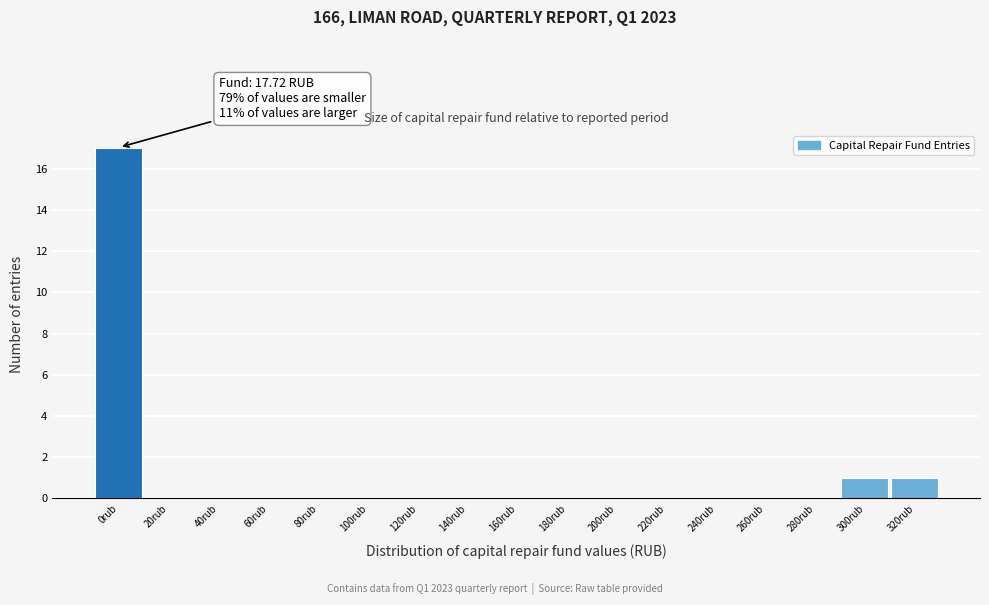

Reading right to left, list all the values displayed in this chart.

320rub=1	300rub=1	280rub=0	260rub=0	240rub=0	220rub=0	200rub=0	180rub=0	160rub=0	140rub=0	120rub=0	100rub=0	80rub=0	60rub=0	40rub=0	20rub=0	0rub=17